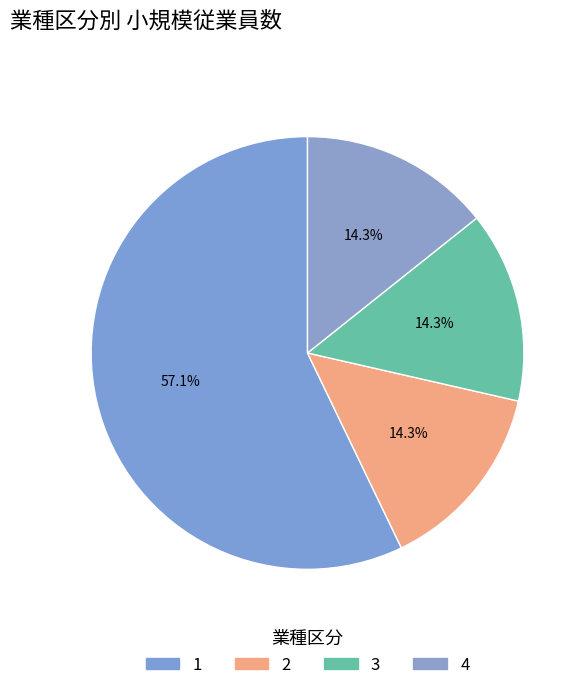

How many segments does this pie chart have?

4